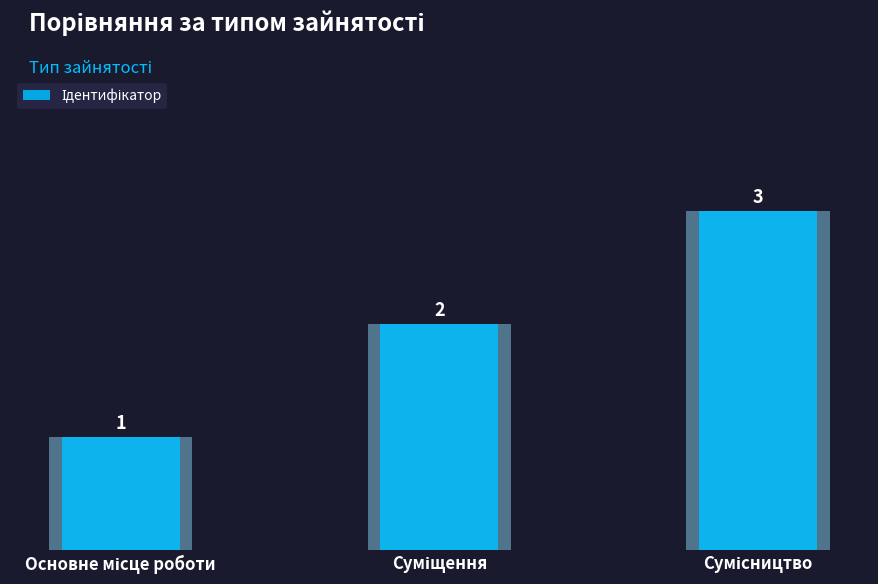

Rank the categories by value from lowest to highest.

Основне місце роботи, Суміщення, Сумісництво